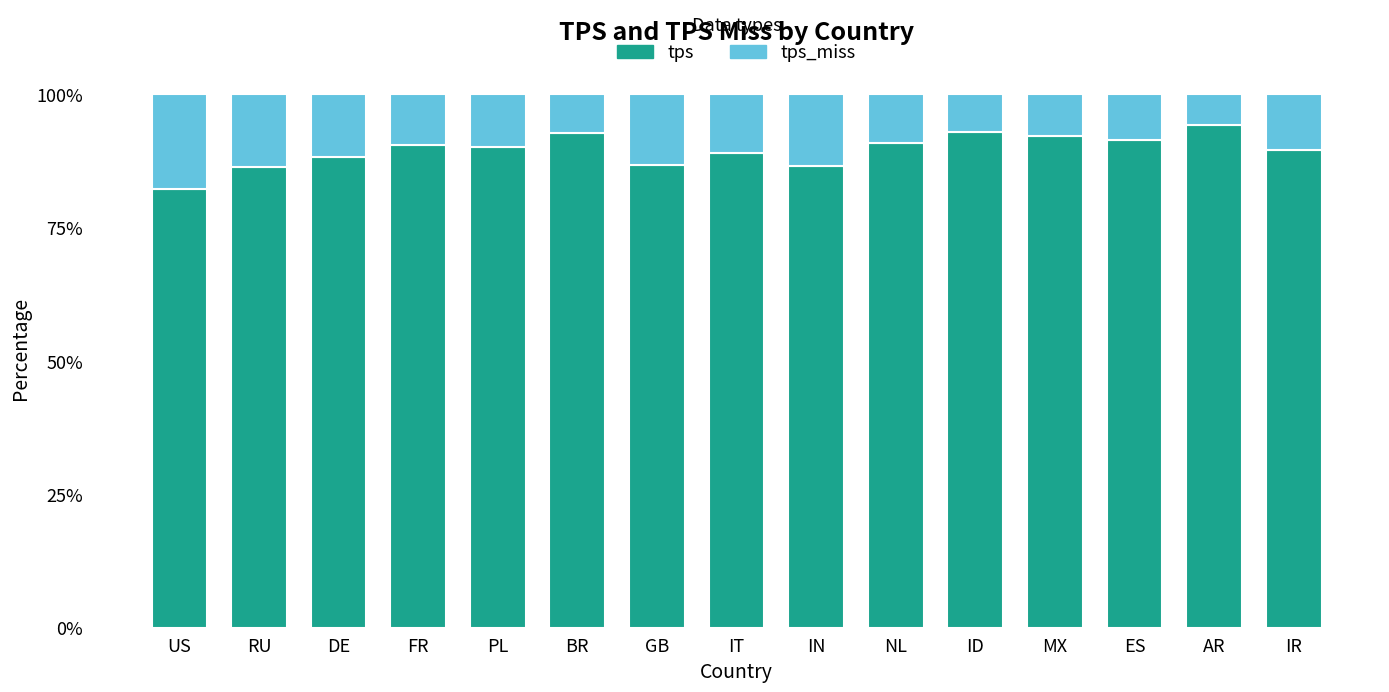

What are all the series names shown in the legend?

tps, tps_miss